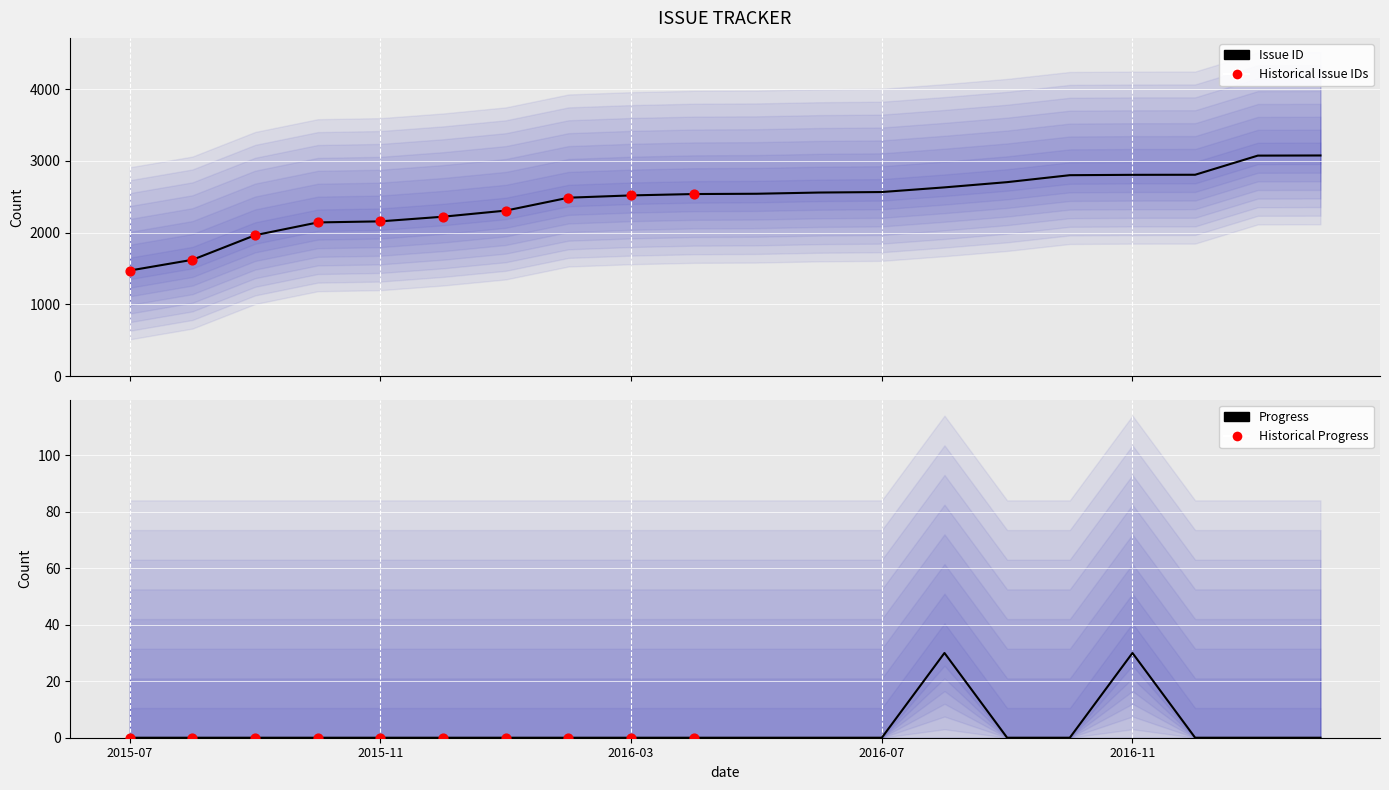

At which category is the sum across all series the highest?

2017-02